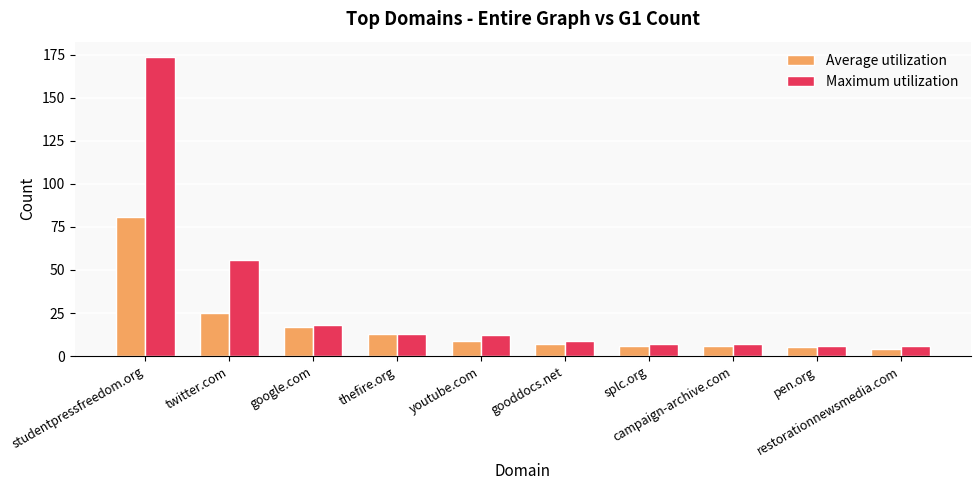

What is the difference between the second highest and second lowest values in the Average utilization series?

20